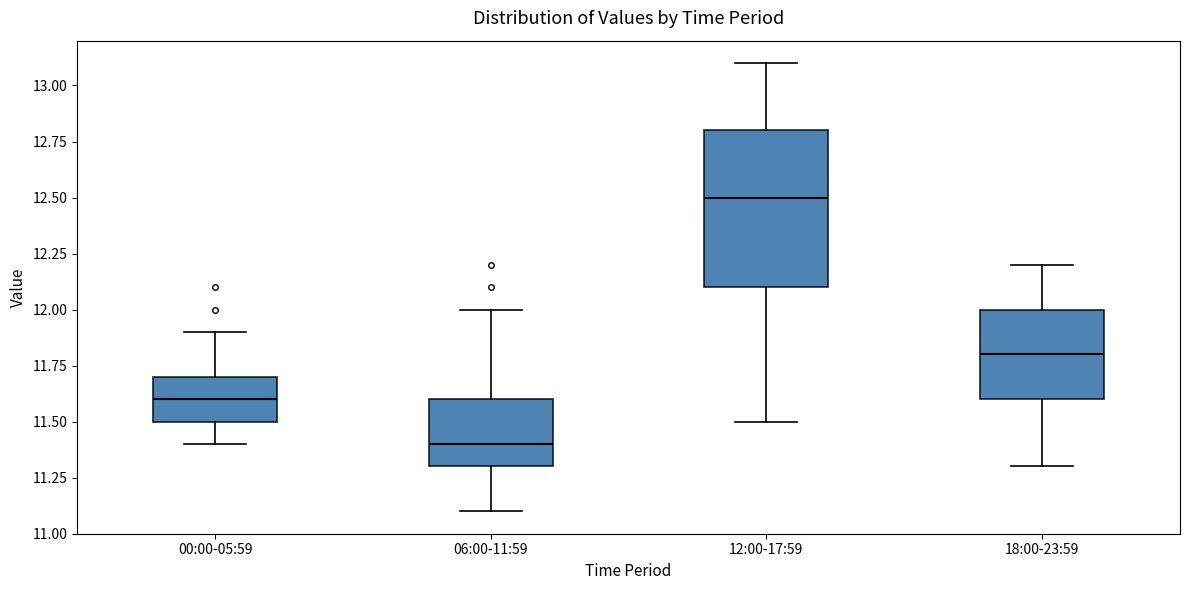

Which box's median line is the highest?

12:00-17:59